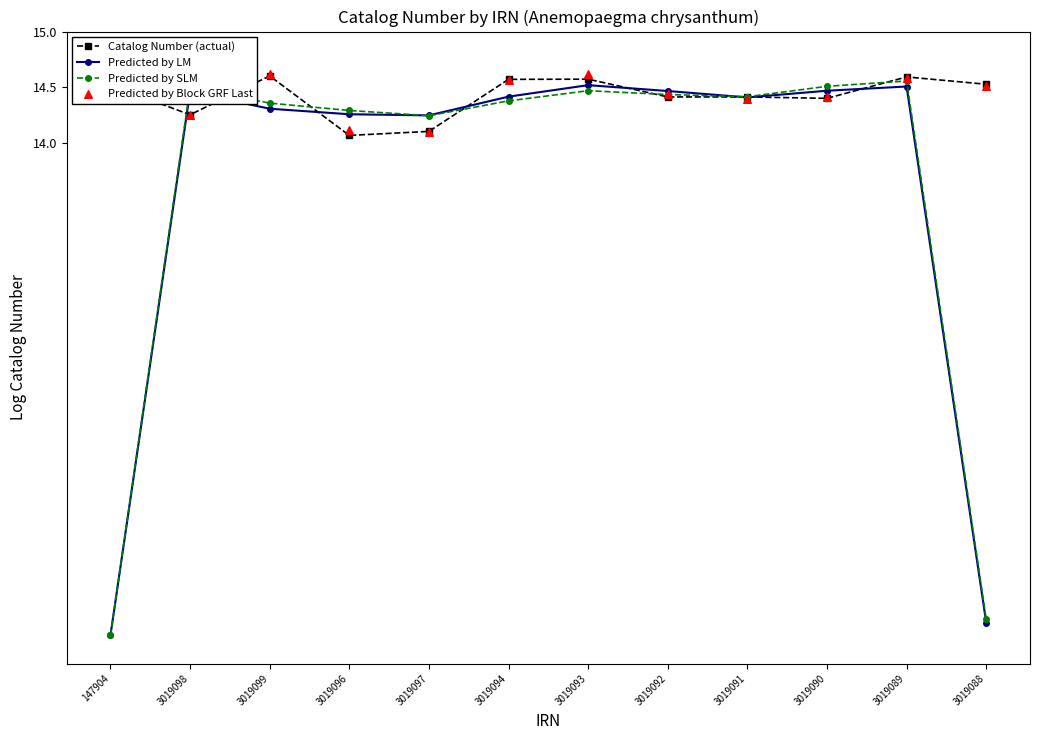

Which series has the largest Y range (max minus min)?

Predicted by SLM